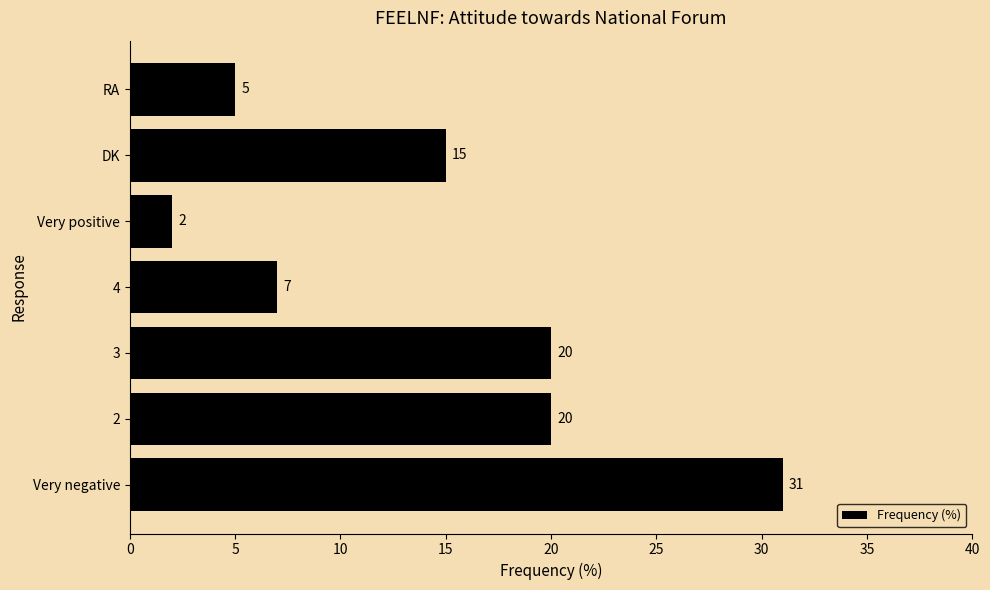

Reading bottom to top, list all the values displayed in this chart.

31	20	20	7	2	15	5